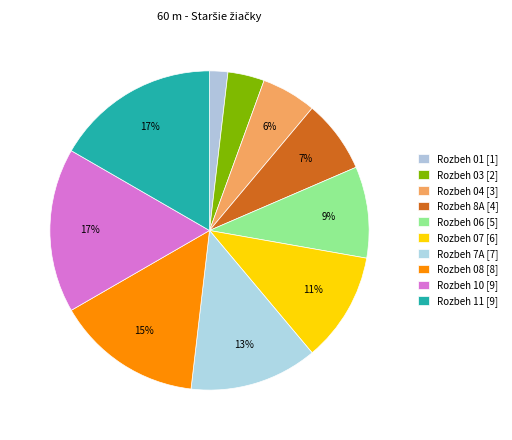

What is the largest slice in the pie chart?

Rozbeh 10